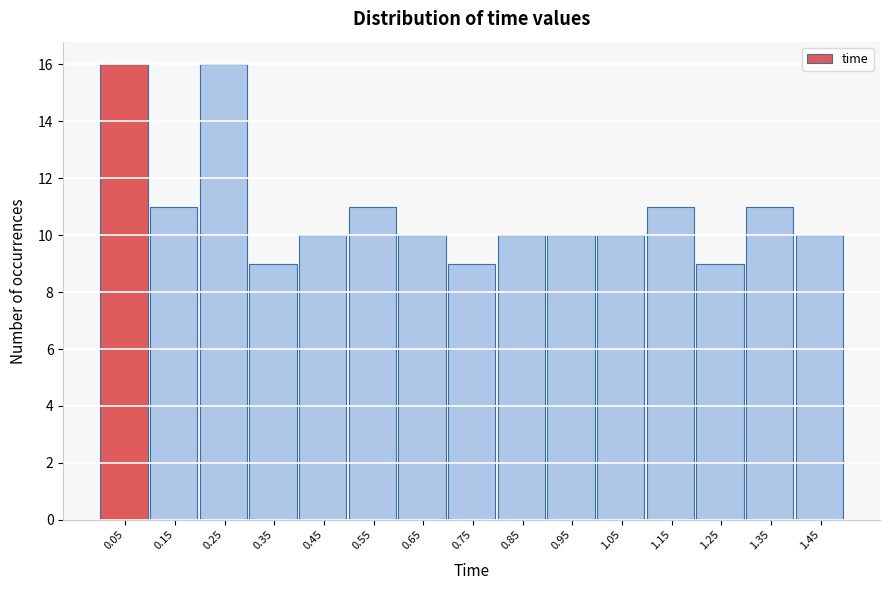

What is the height of the bar covering 0.7 to 0.8 on the x-axis? The values are not printed on the chart, so give them approximately, as read against the axis.

9